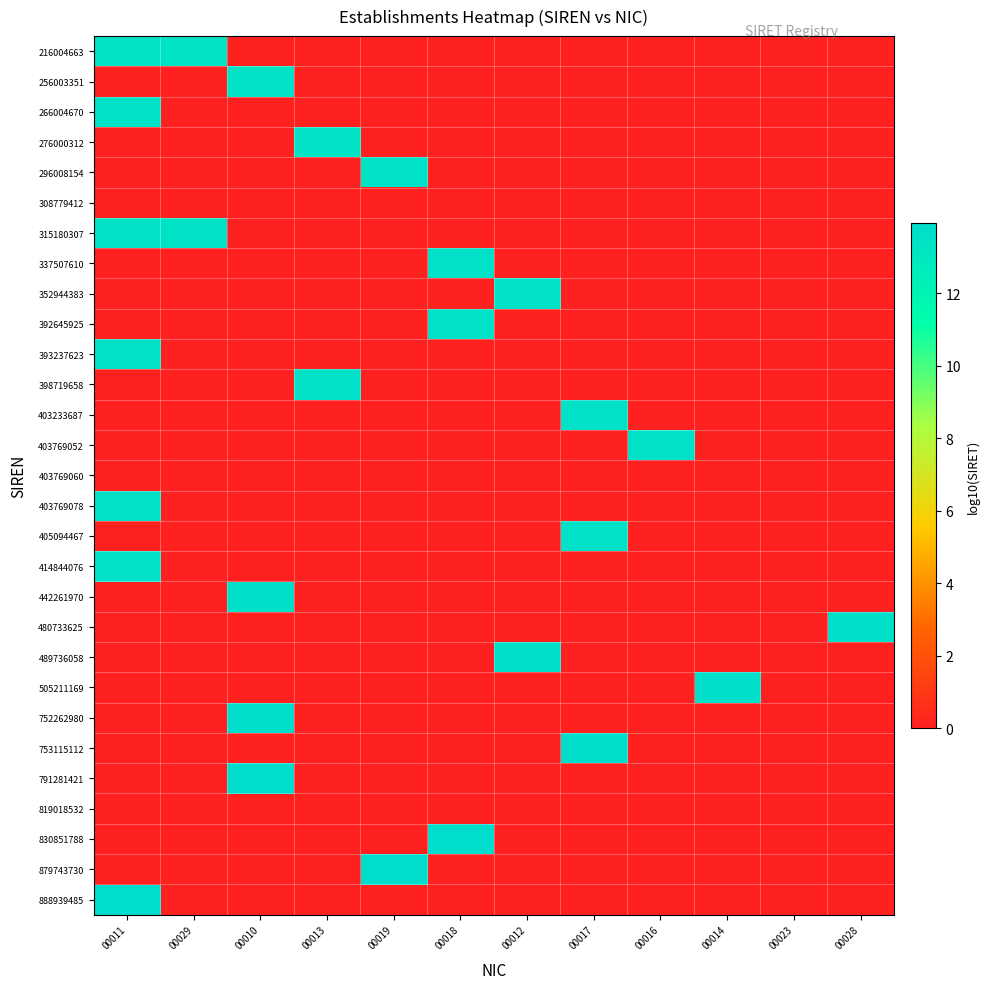

How many data points does each series have?

12